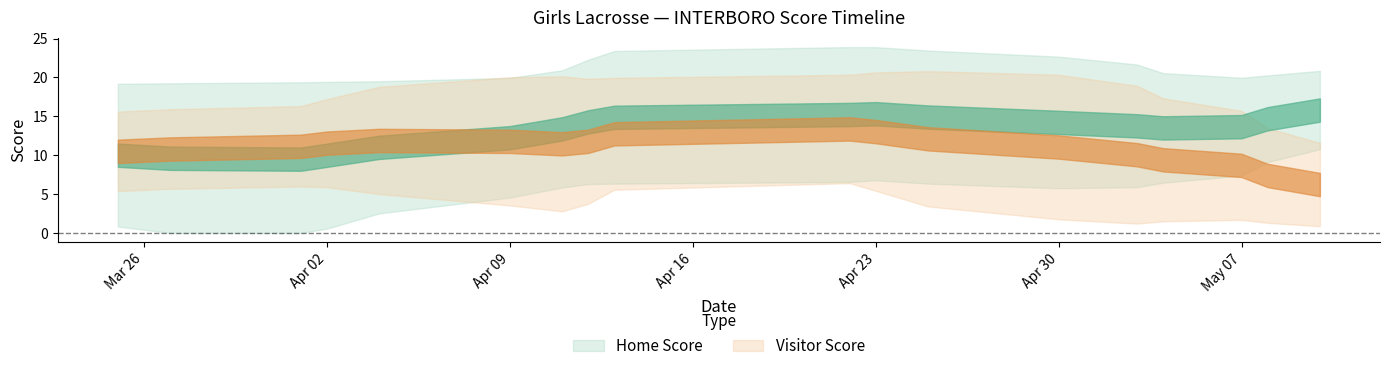

Which category has the lowest value across all series?

2019-03-27